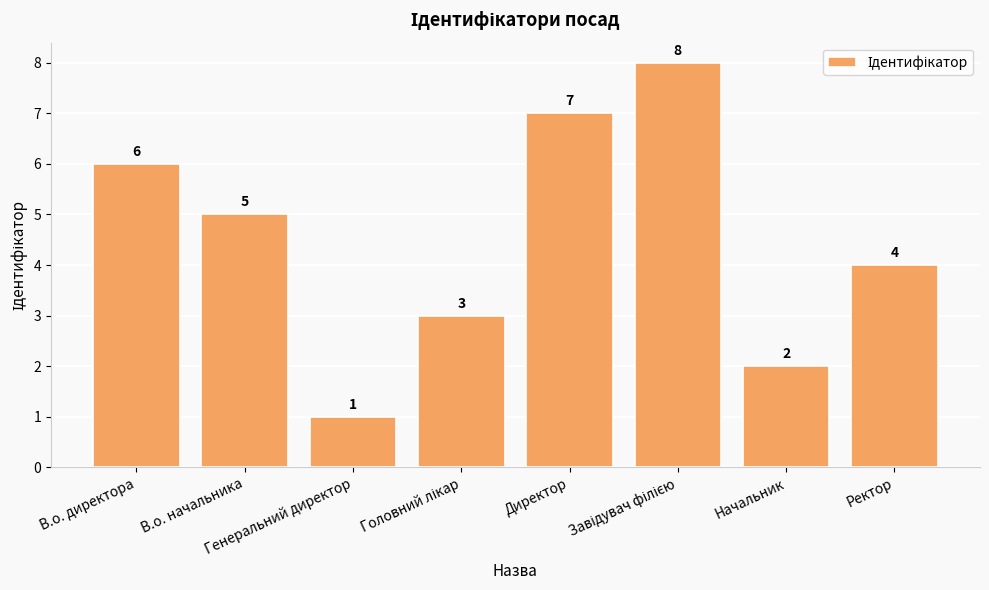

What is the value of the 8th bar from the left?

4